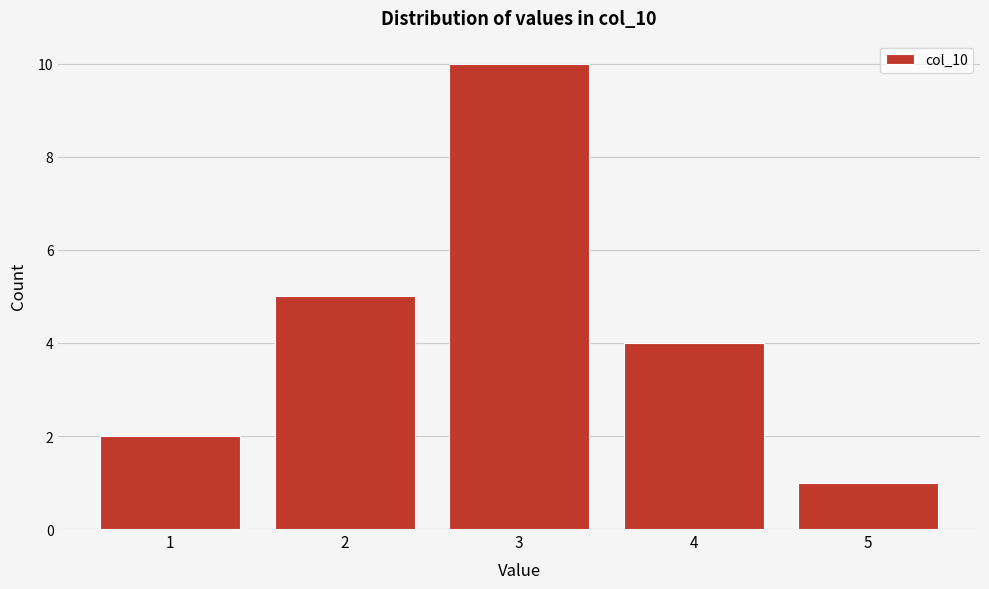

Reading left to right, transcribe this chart: for each bar, give the range it covers on the x-axis and its height. The values are not printed on the chart, so give them approximately, as read against the axis.

0.5 to 1.5: 2
1.5 to 2.5: 5
2.5 to 3.5: 10
3.5 to 4.5: 4
4.5 to 5.5: 1